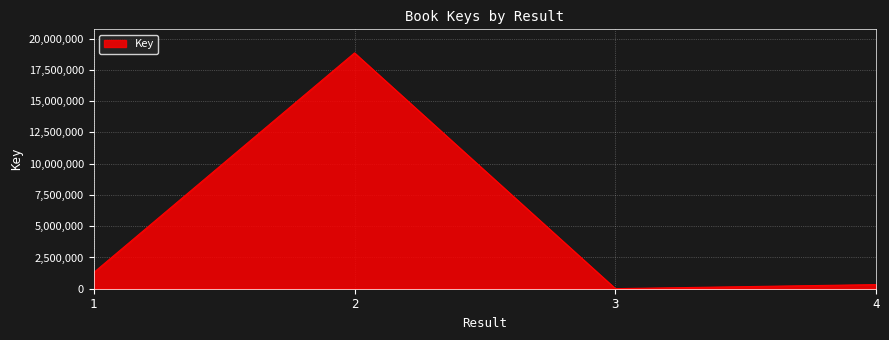

What is the minimum value shown in the chart?

5736